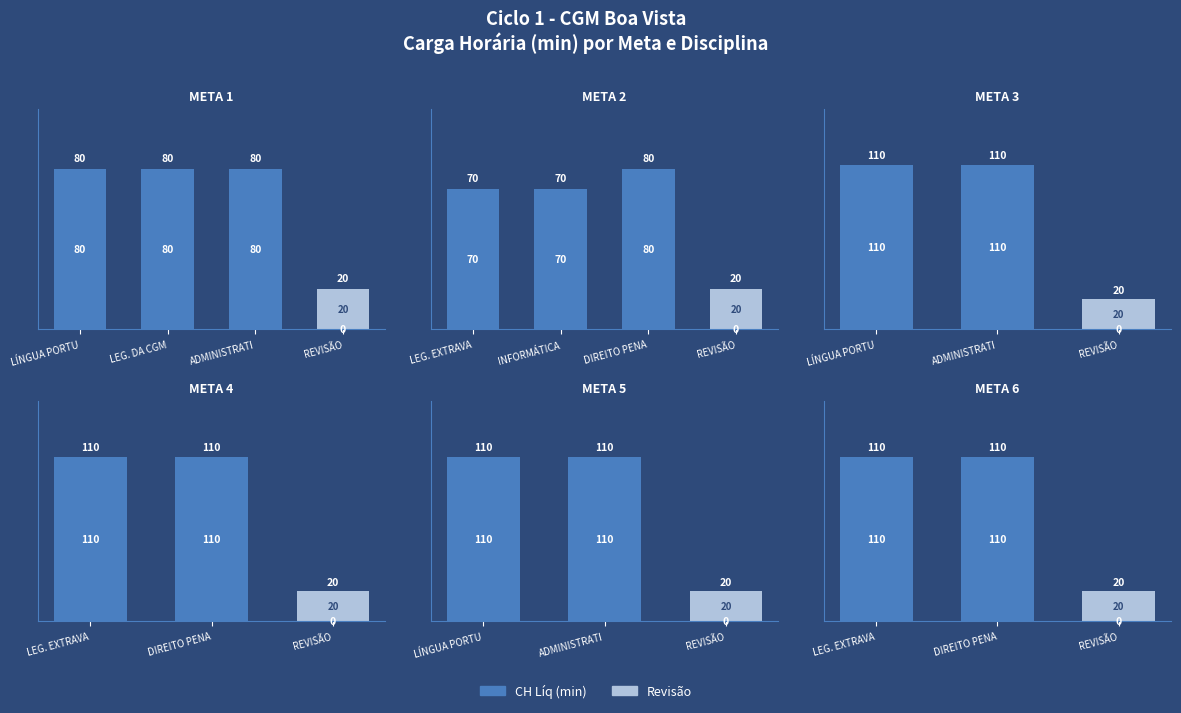

Does the chart contain stacked bars?

No